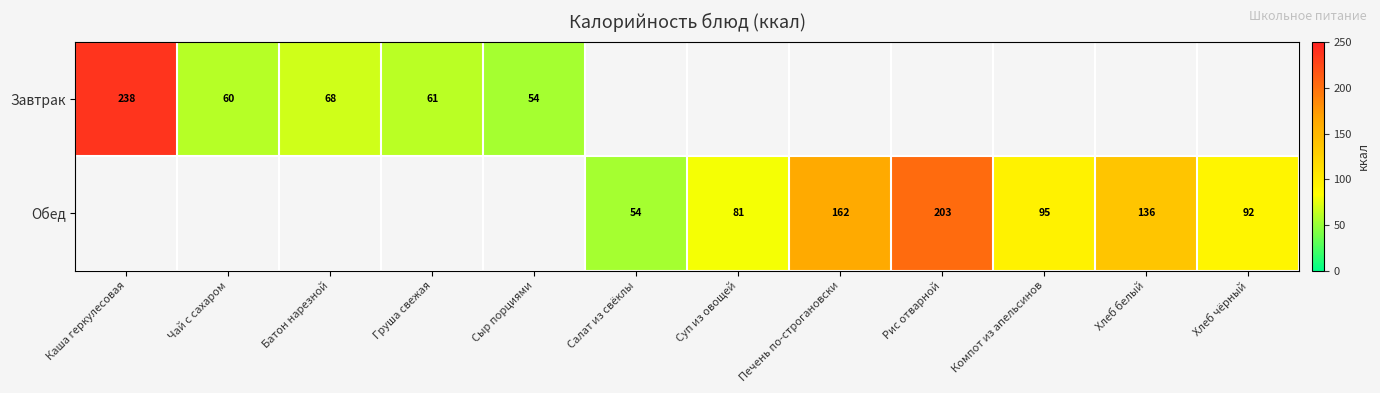

Read the Обед value at Рис отварной.

203.0